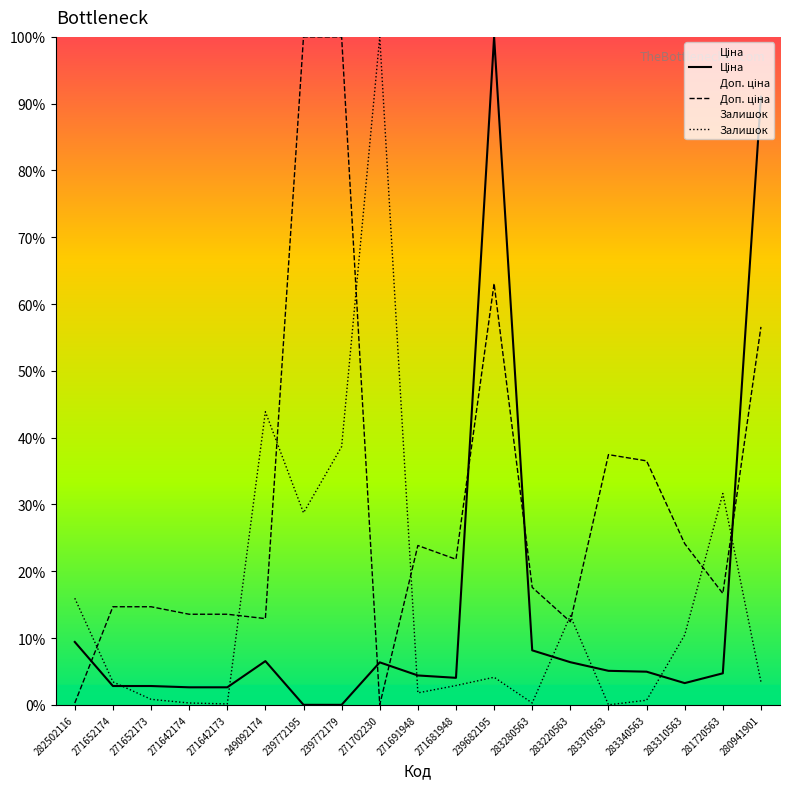

What is the value of the Доп. ціна point at the 4th from the left?

13.6